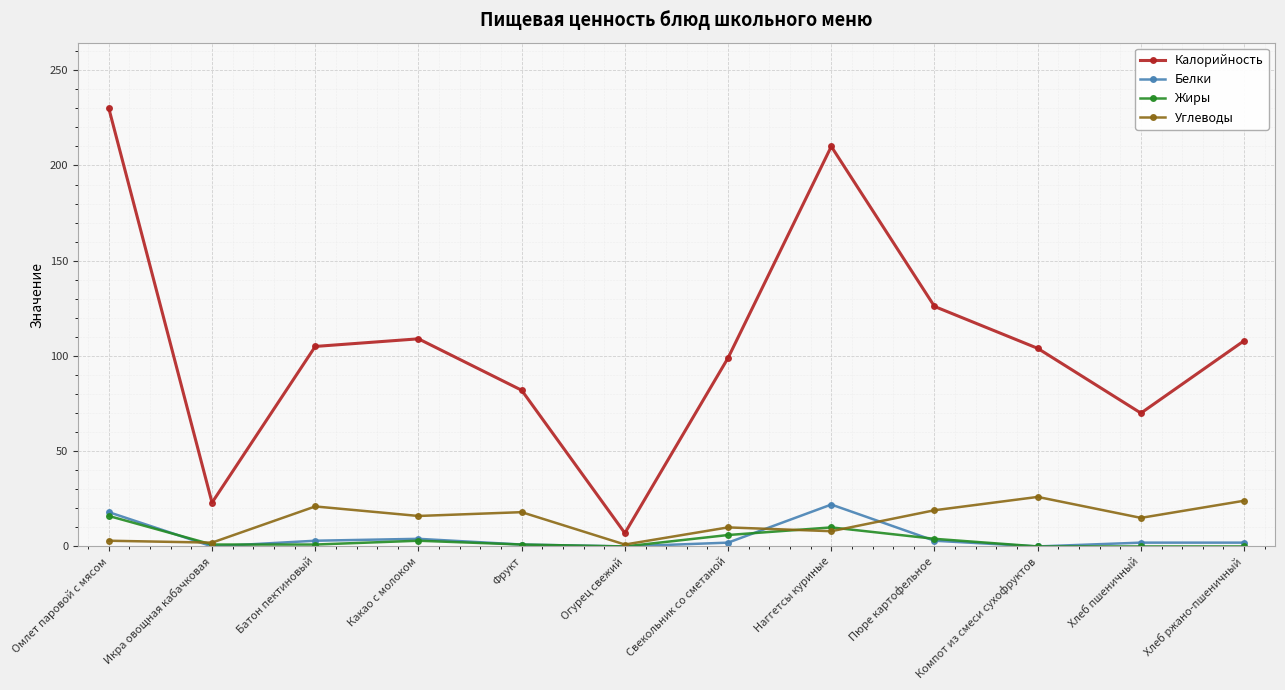

How many series are shown in this chart?

4